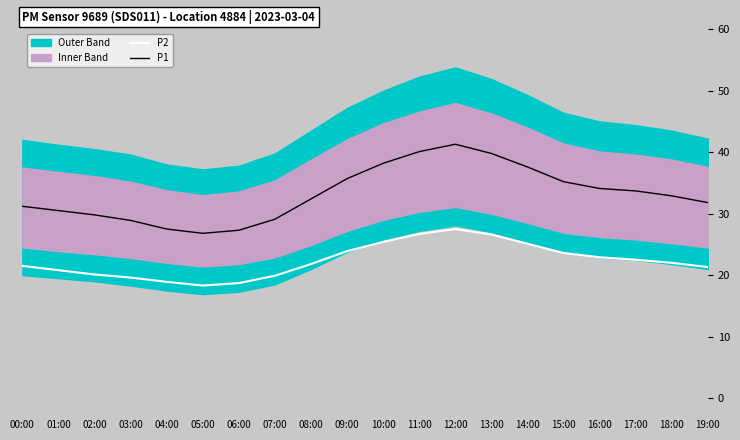

What is the label of the 18th point from the left?

17:00